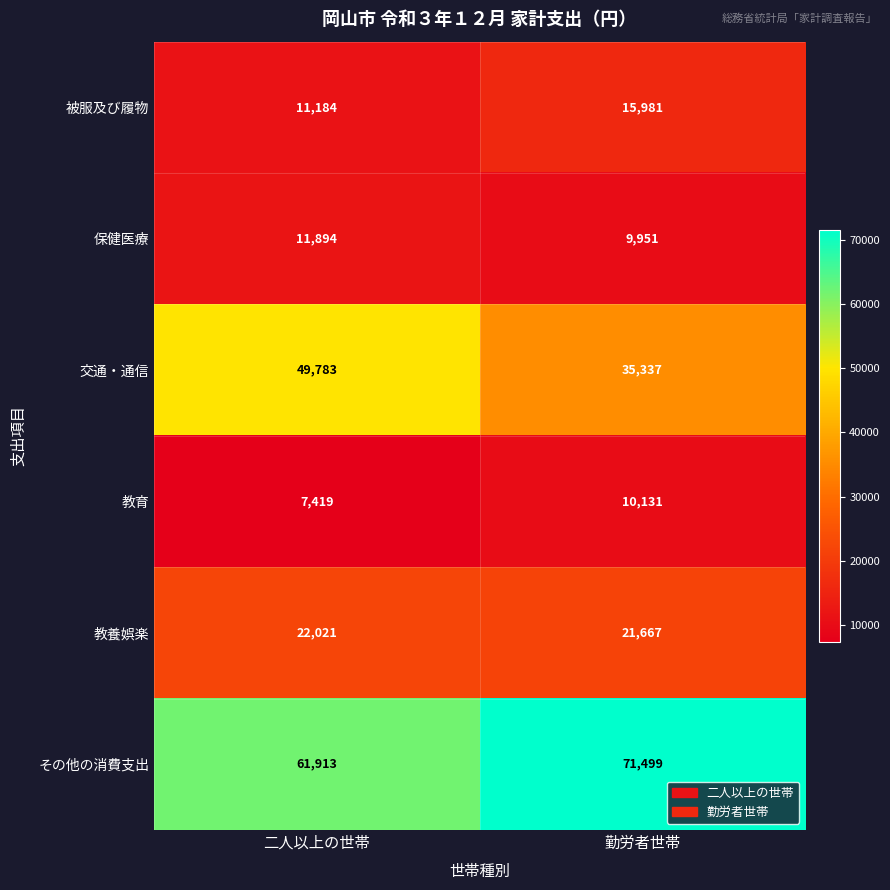

What is the sum of the 交通・通信 values at 勤労者世帯 and 二人以上の世帯?

85120